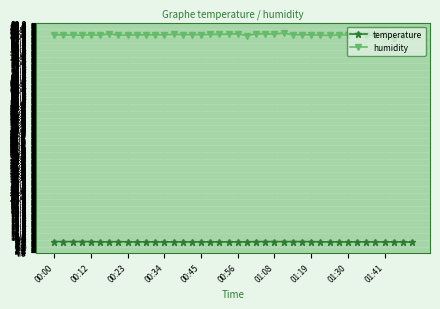

True or false: humidity has more than 2 points higher than both neighbors.

True